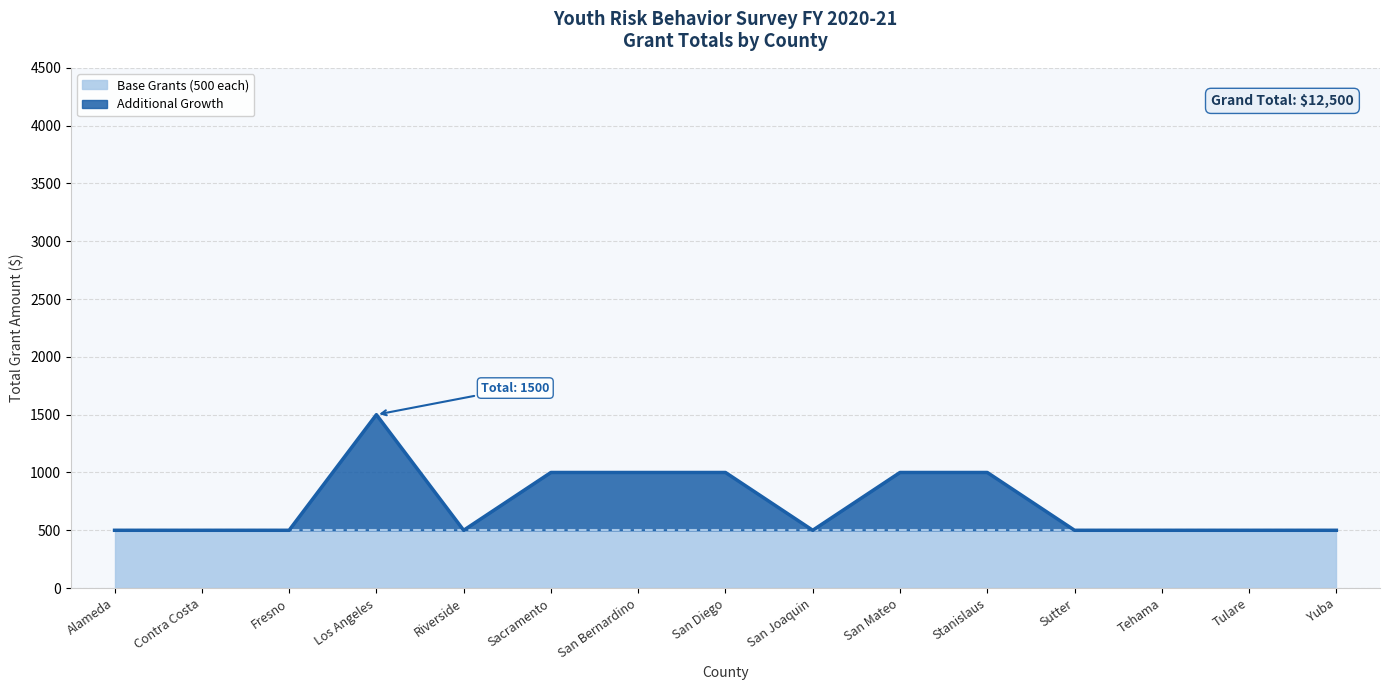

Rank the categories by value from highest to lowest.

Los Angeles, Sacramento, San Bernardino, San Diego, San Mateo, Stanislaus, Alameda, Contra Costa, Fresno, Riverside, San Joaquin, Sutter, Tehama, Tulare, Yuba